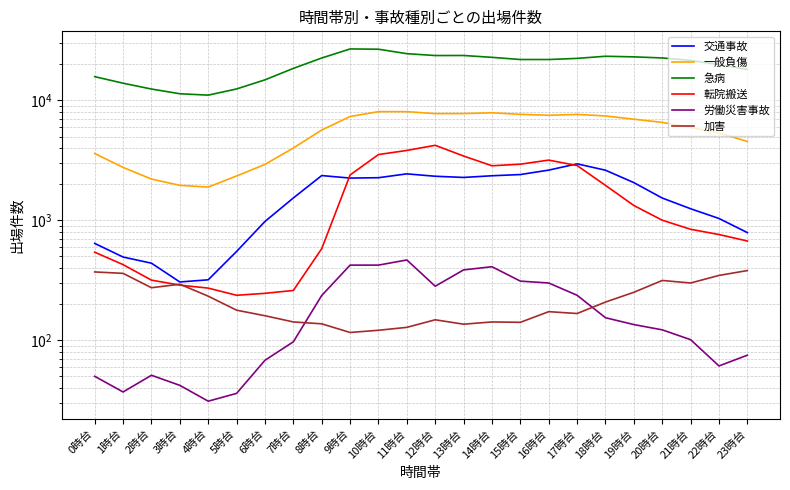

List the series in order of their peak value, highest first.

急病, 一般負傷, 転院搬送, 交通事故, 労働災害事故, 加害